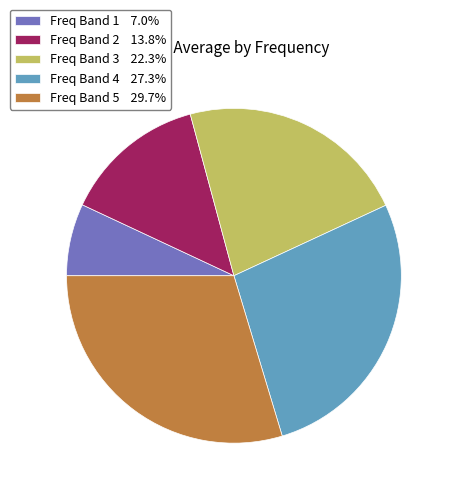

Combined, do Freq Band 4 27.3% and Freq Band 2 13.8% account for over 50%?

No